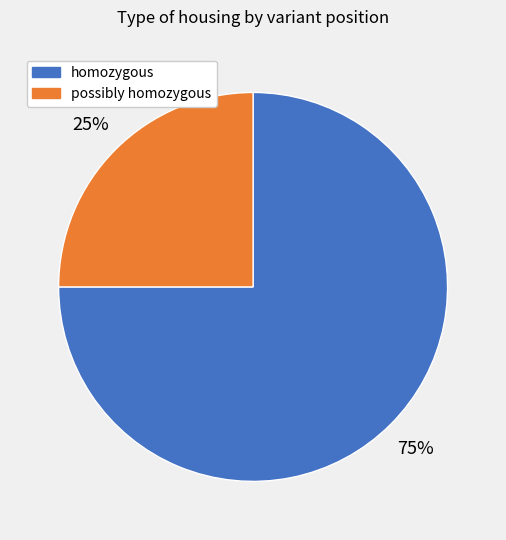

To the nearest percent, what is the average slice percentage?

50%